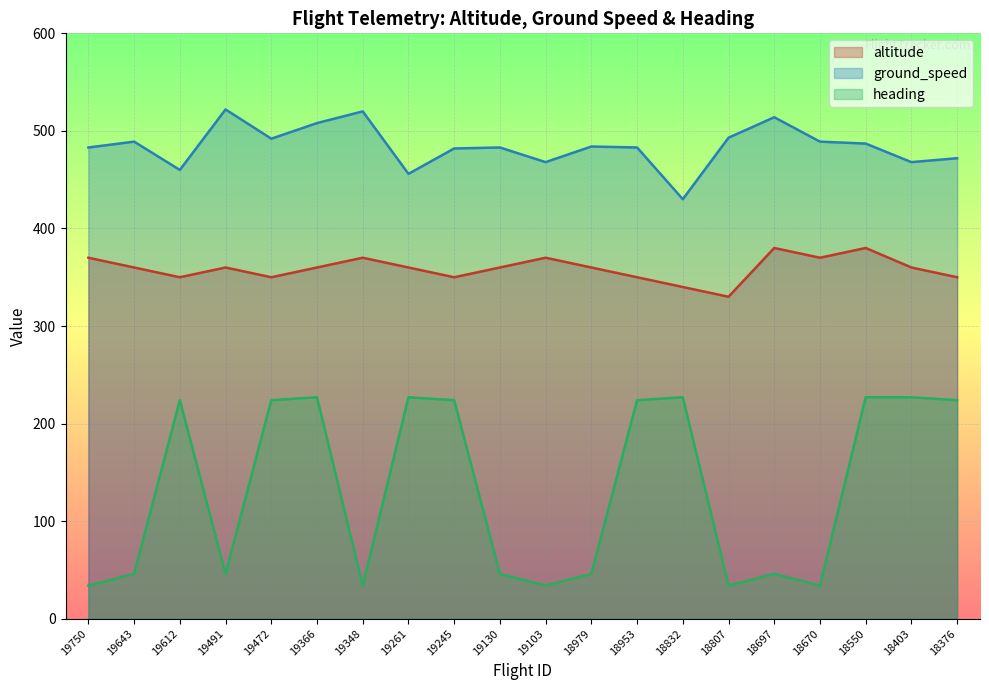

Which category has the highest value across all series?

19491